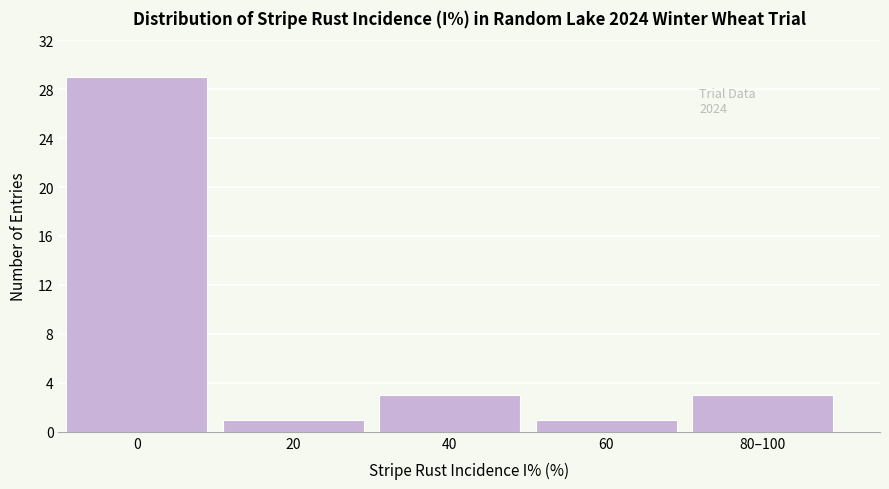

Reading left to right, extract all data points from this chart.

29	1	3	1	3